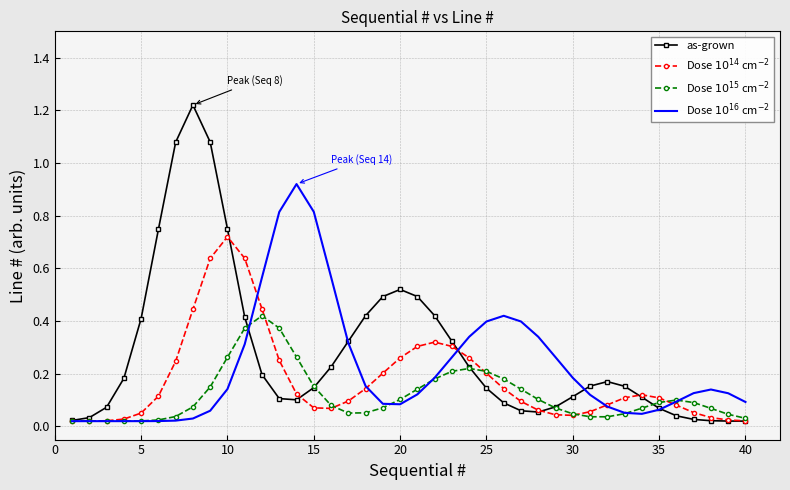

Which series has the largest range (max minus min)?

as-grown